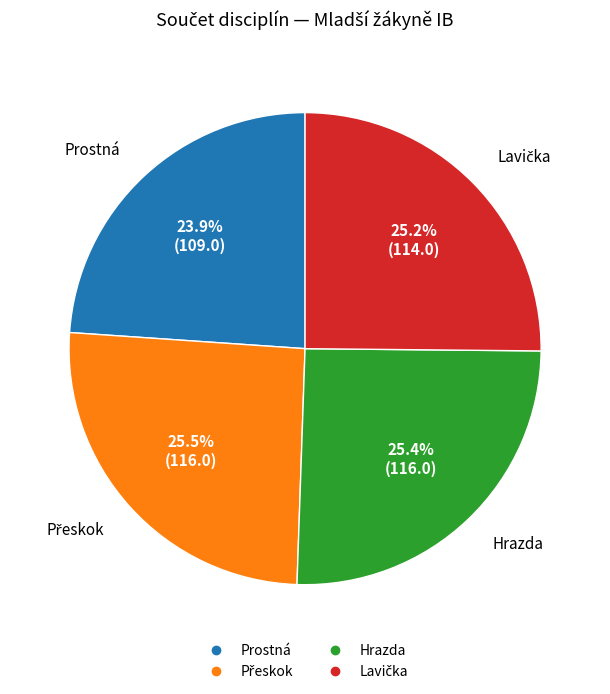

Does any single category account for the majority?

No